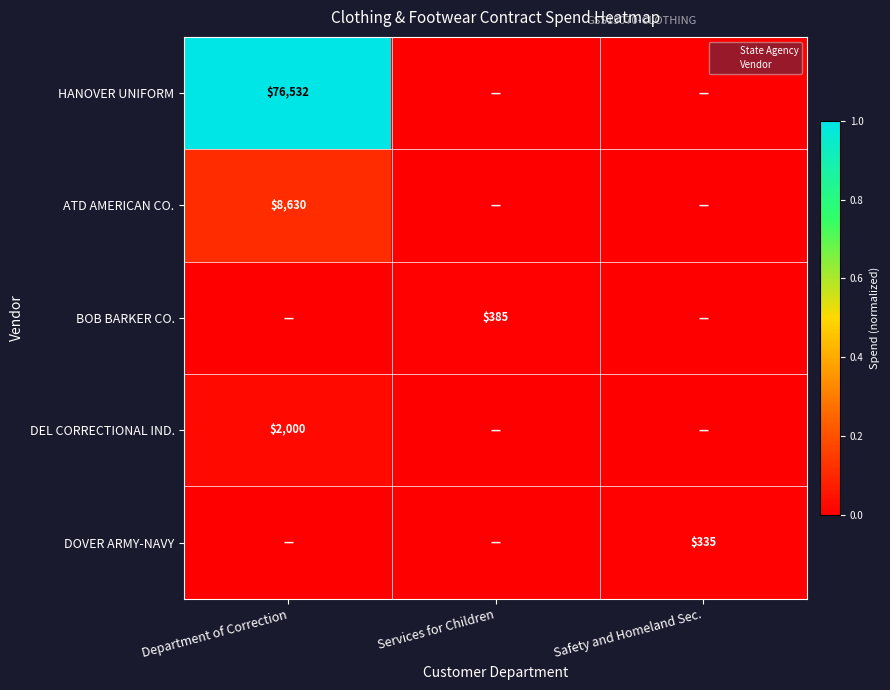

Rank the series by their maximum value, from highest to lowest.

HANOVER UNIFORM, ATD AMERICAN CO., DEL CORRECTIONAL IND., BOB BARKER CO., DOVER ARMY-NAVY